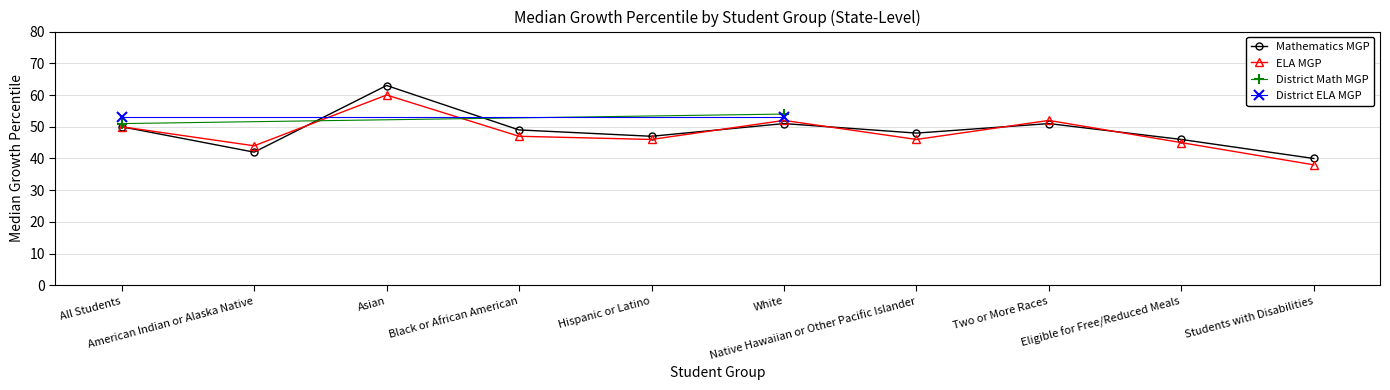

What is the minimum value for ELA MGP?

38